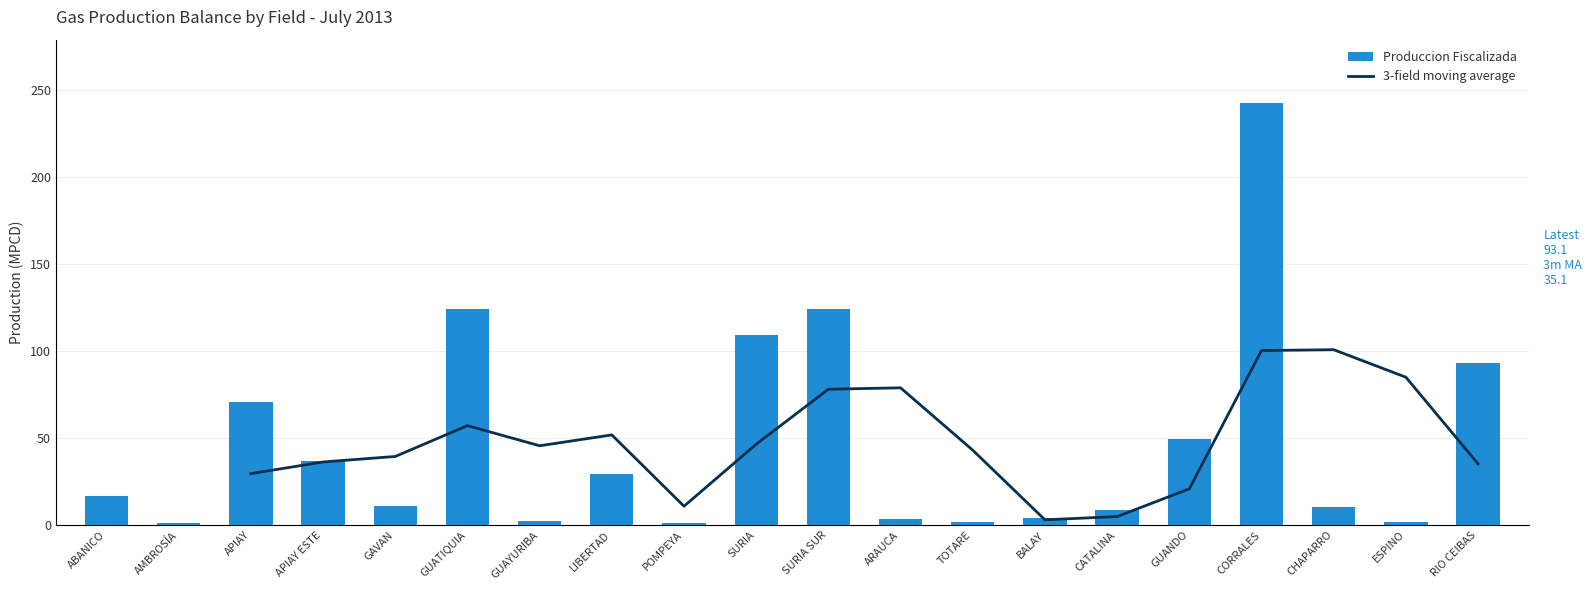

At AMBROSÍA, list the series in order from smallest to largest.

Produccion Fiscalizada, 3-field moving average